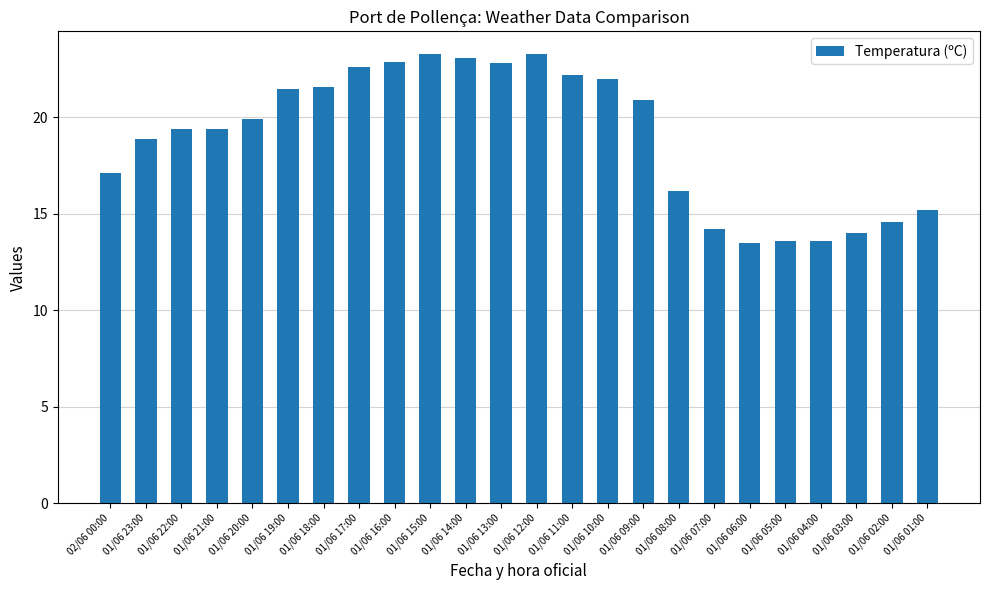

What is the sum of all values?

455.8